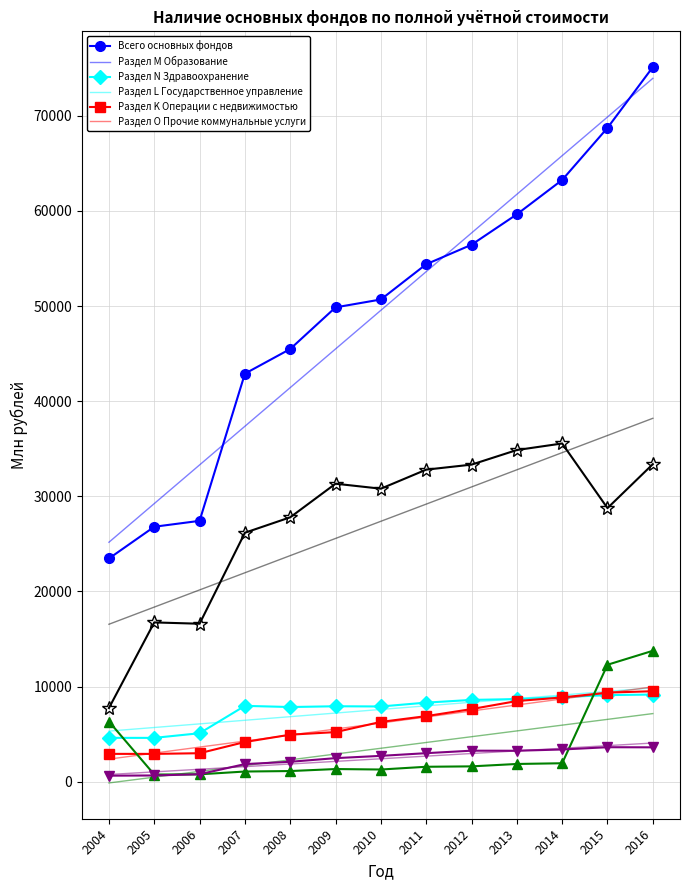

Reading left to right, what are all the values shown in this chart?

Всего основных фондов: 23458	26795	27416	42890	45481	49857	50686	54390	56439	59638	63249	68725	75112
Раздел M Образование: 4603	4601	5090	7967	7844	7925	7902	8307	8592	8679	8887	9095	9157
Раздел N Здравоохранение: 2919	2918	2988	4166	4938	5208	6280	6887	7627	8474	8847	9359	9506
Раздел L Государственное управление: 7737	16738	16600	26165	27788	31320	30796	32798	33326	34860	35549	28754	33374
Раздел K Операции с недвижимостью: 6322	745	770	1064	1113	1325	1275	1564	1606	1858	1934	12288	13755
Раздел O Прочие коммунальные услуги: 628	649	779	1844	2087	2471	2711	2993	3254	3248	3381	3619	3607